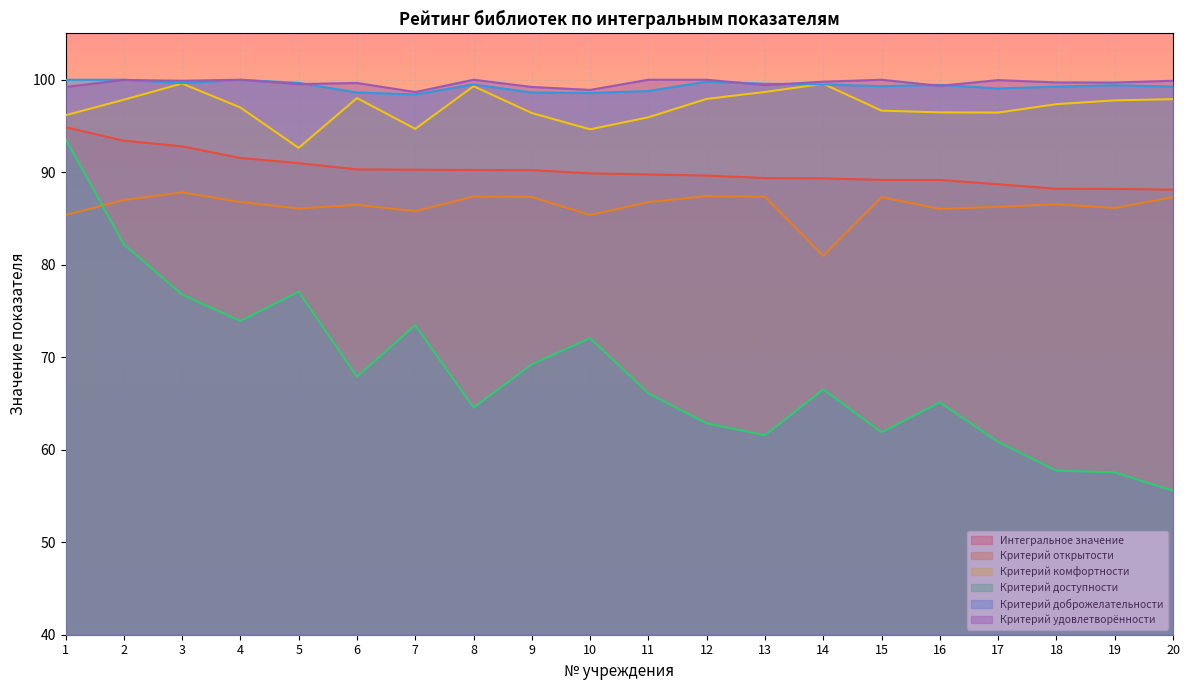

What is the difference between the maximum and minimum values in the Критерий доброжелательности series?

1.6